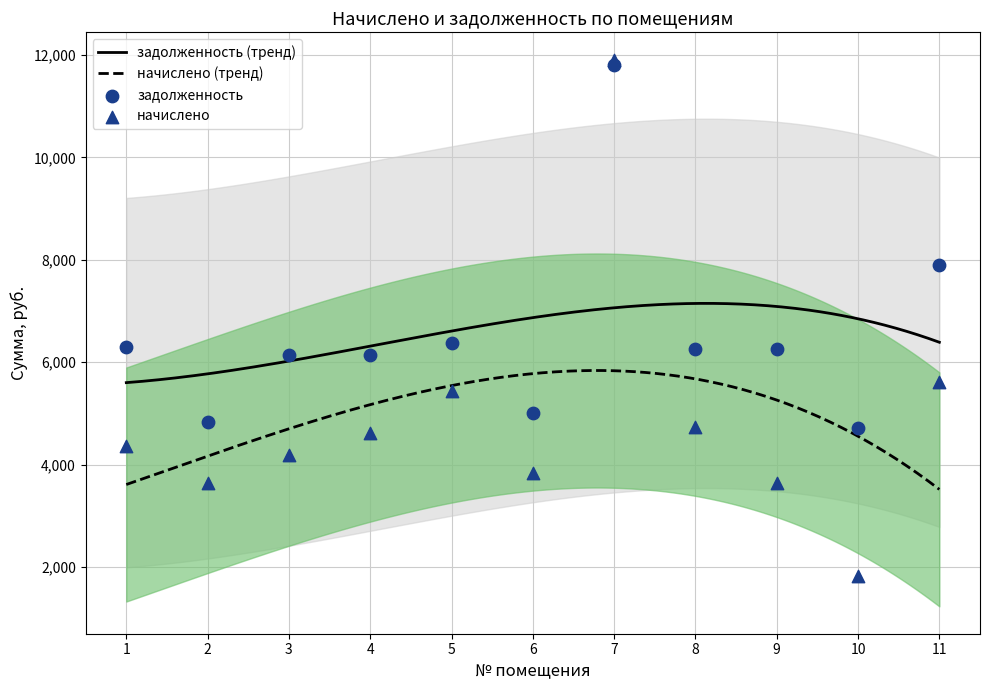

At how many categories does at least one series exceed 5903?

8